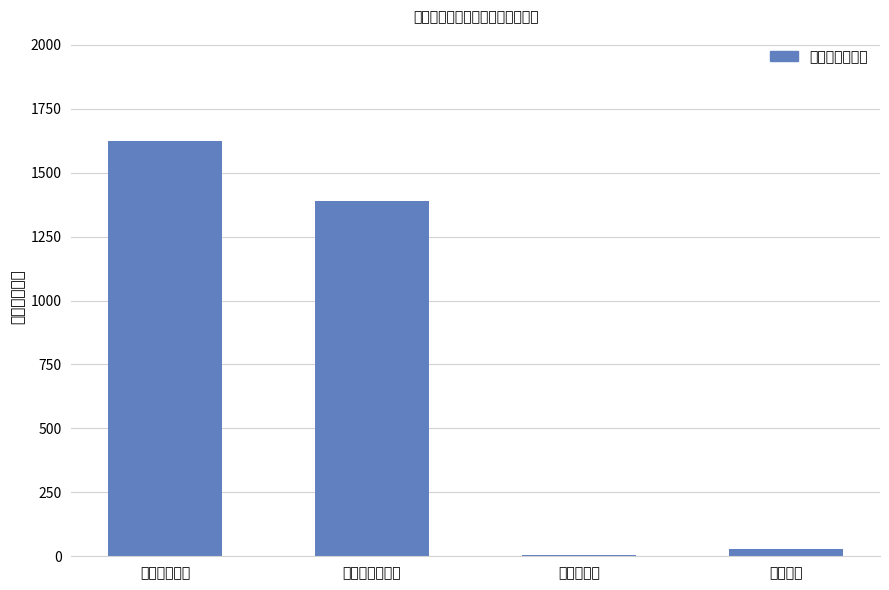

What position from the left is 工资福利支出?

1